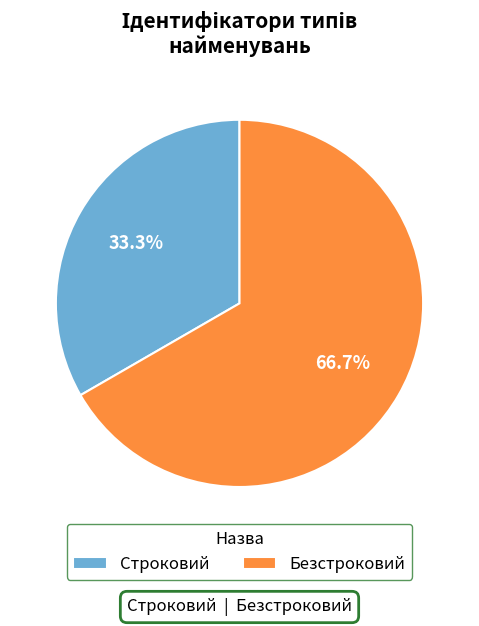

How much of the chart is everything except Строковий?

66.7%